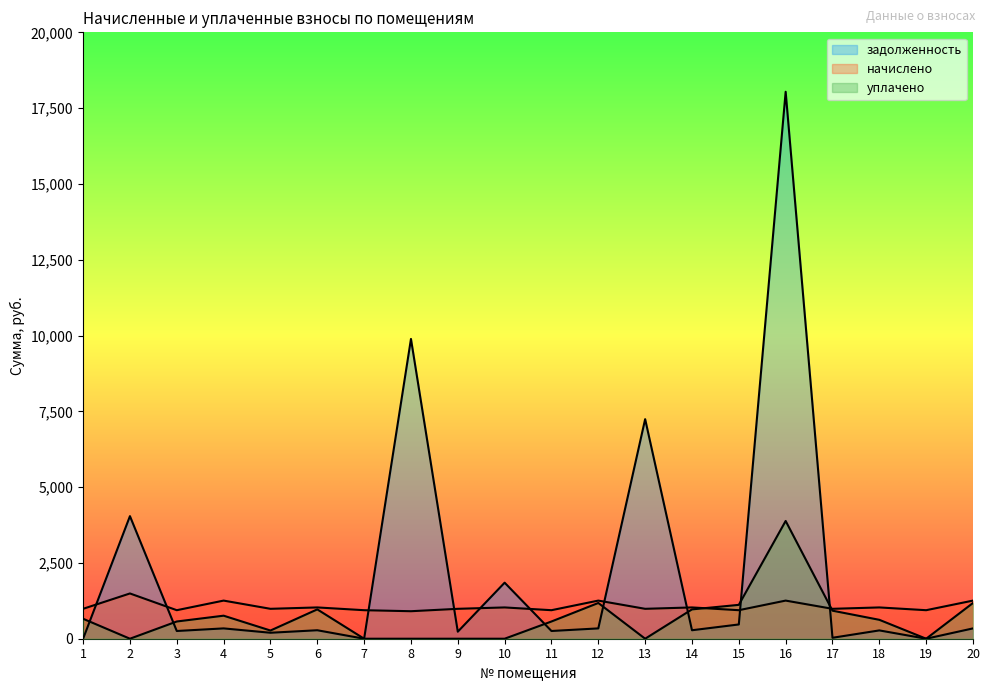

Does the chart display data point markers on the line(s)?

No